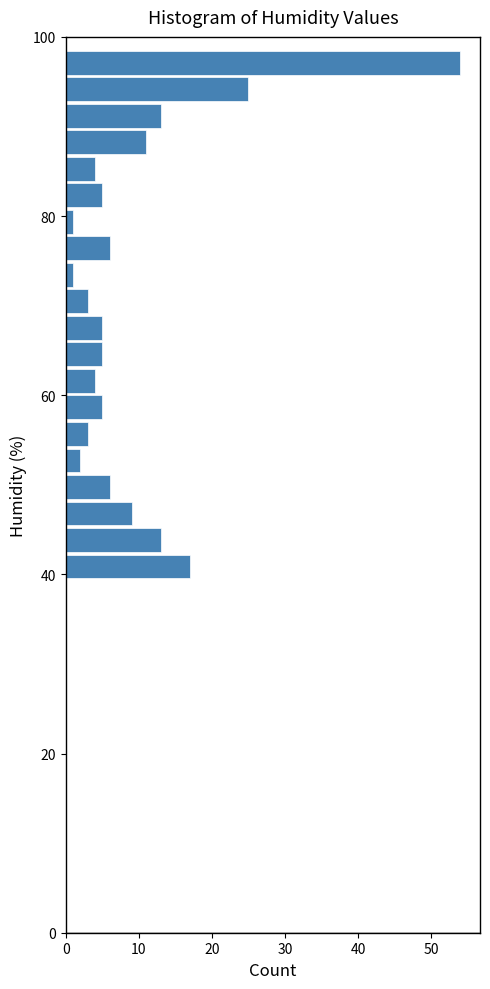

Read against the y-axis, roughly where is the centre of the longest bar?

98